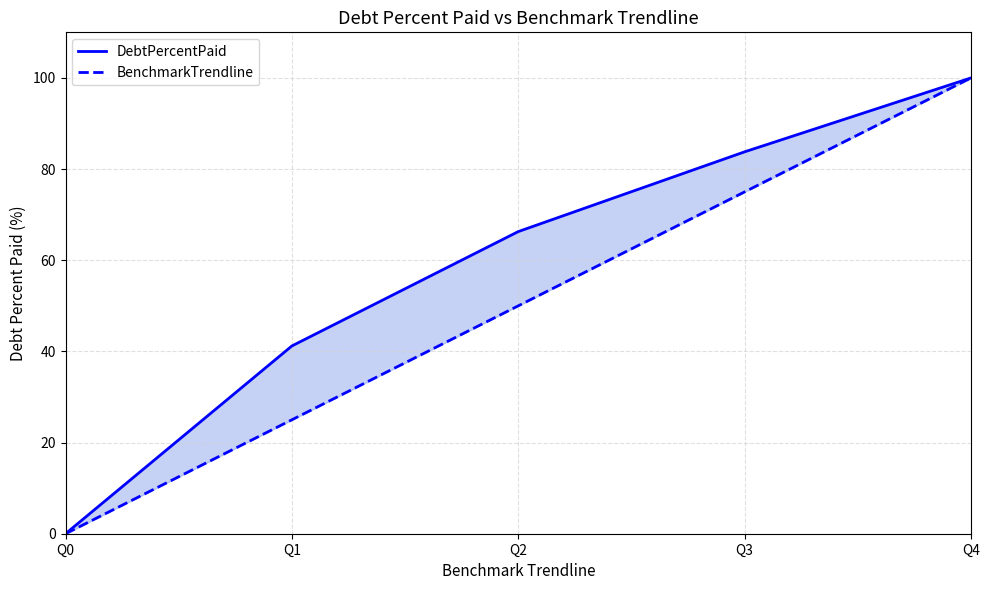

True or false: BenchmarkTrendline and DebtPercentPaid intersect in this chart.

False